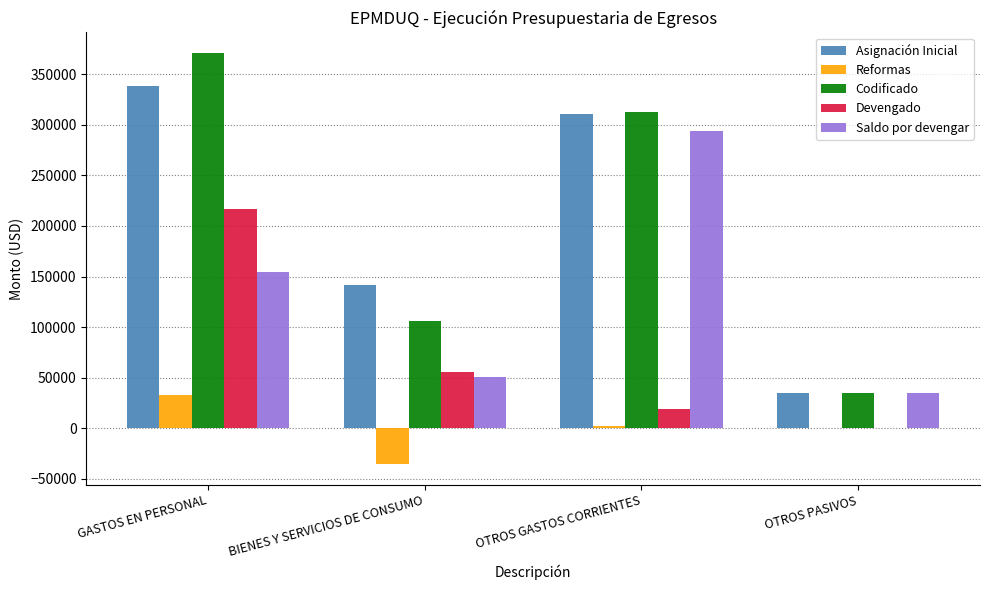

Reading left to right, what are all the values shown in this chart?

Asignación Inicial: 337947.0	141599.5	310409.0	35000.0
Reformas: 33038.9	-35466.7	2427.8	0.0
Codificado: 370985.9	106132.8	312836.8	35000.0
Devengado: 216943.0	55169.6	19199.8	0.0
Saldo por devengar: 154042.9	50963.1	293637.0	35000.0